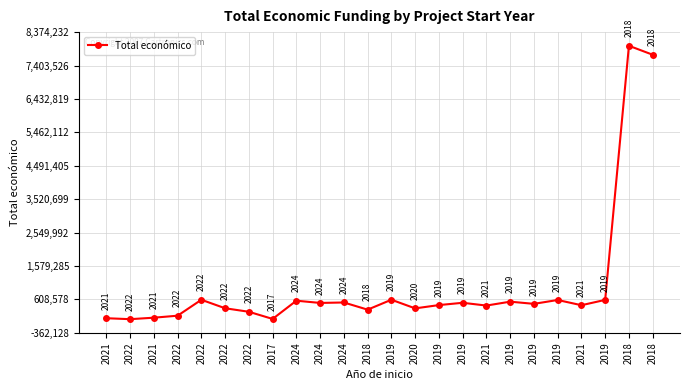

True or false: the data shows 249910 at 2022.

True